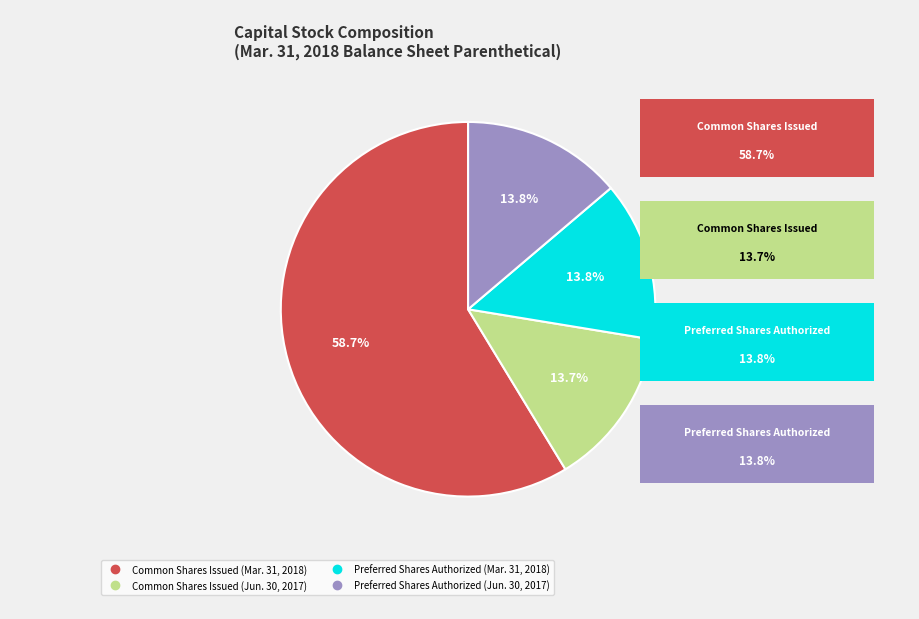

Do Common Shares Issued (Jun. 30, 2017) and Common Shares Issued (Mar. 31, 2018) together represent more than half of the pie?

Yes